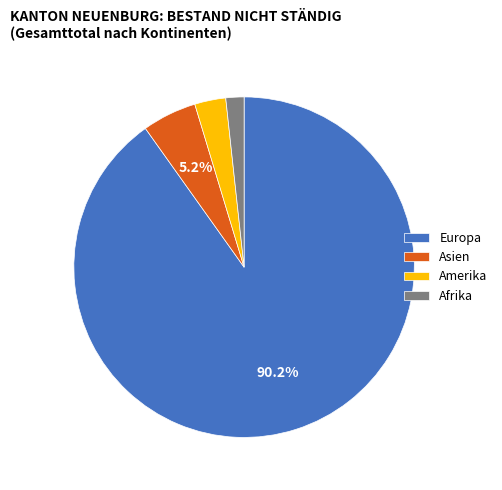

To the nearest percent, what is the combined percentage of Amerika and Afrika?

5%